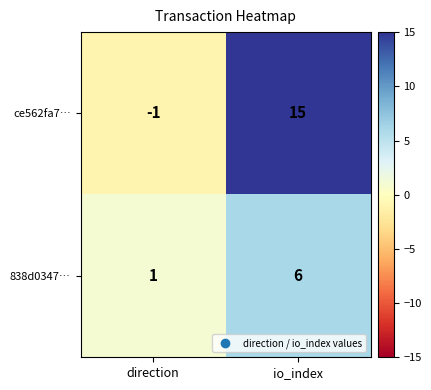

How many data points does each series have?

2